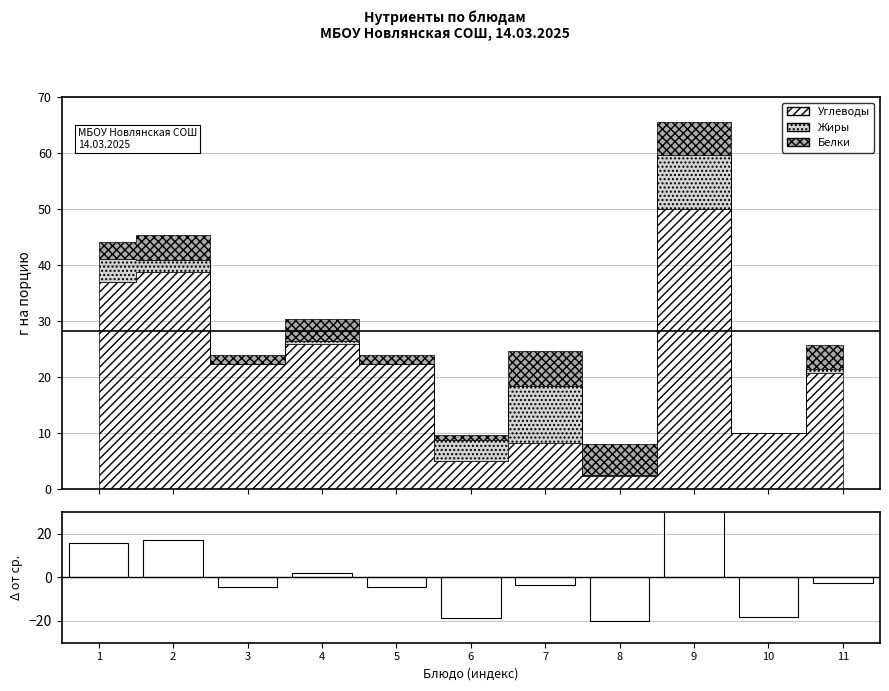

Rank the categories by value from highest to lowest.

9, 2, 1, 4, 11, 7, 3, 5, 10, 6, 8